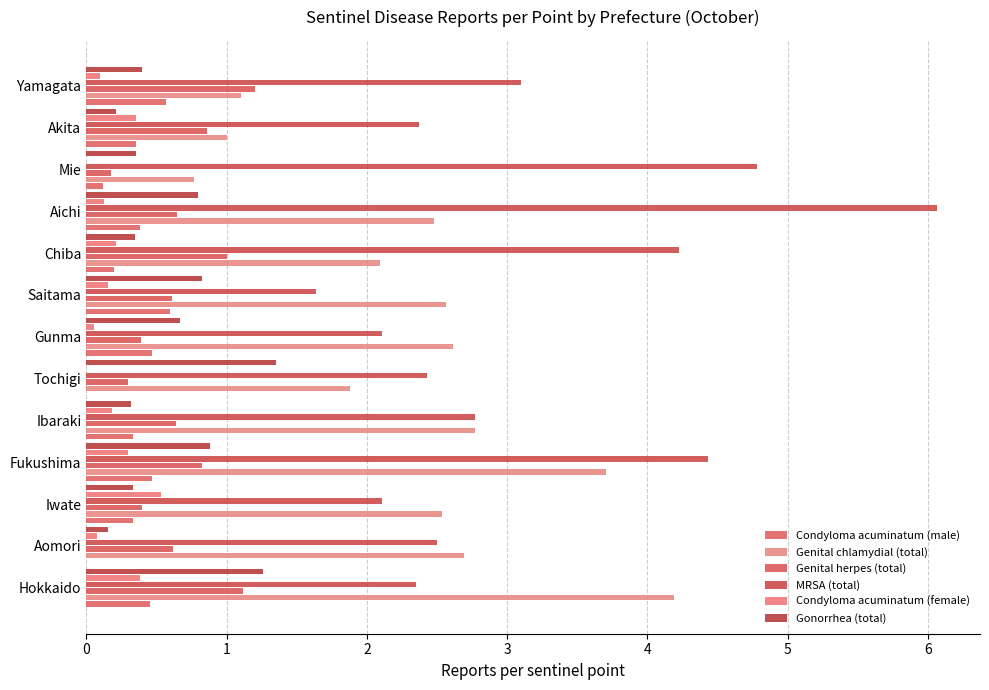

How many distinct data groups are displayed?

6